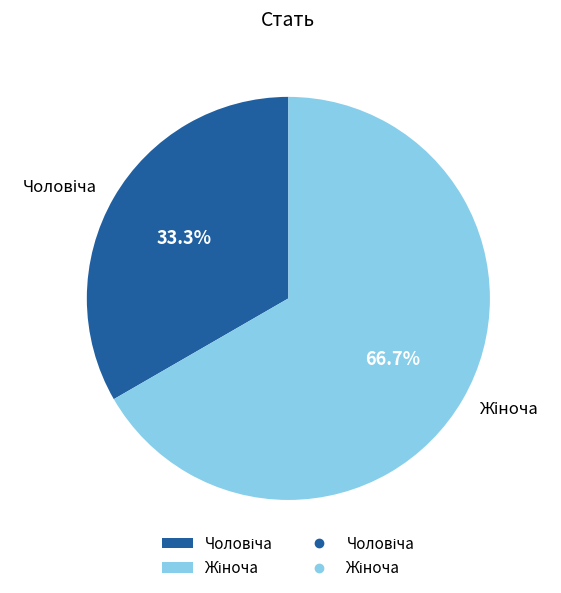

To the nearest percent, what is the average slice percentage?

50%